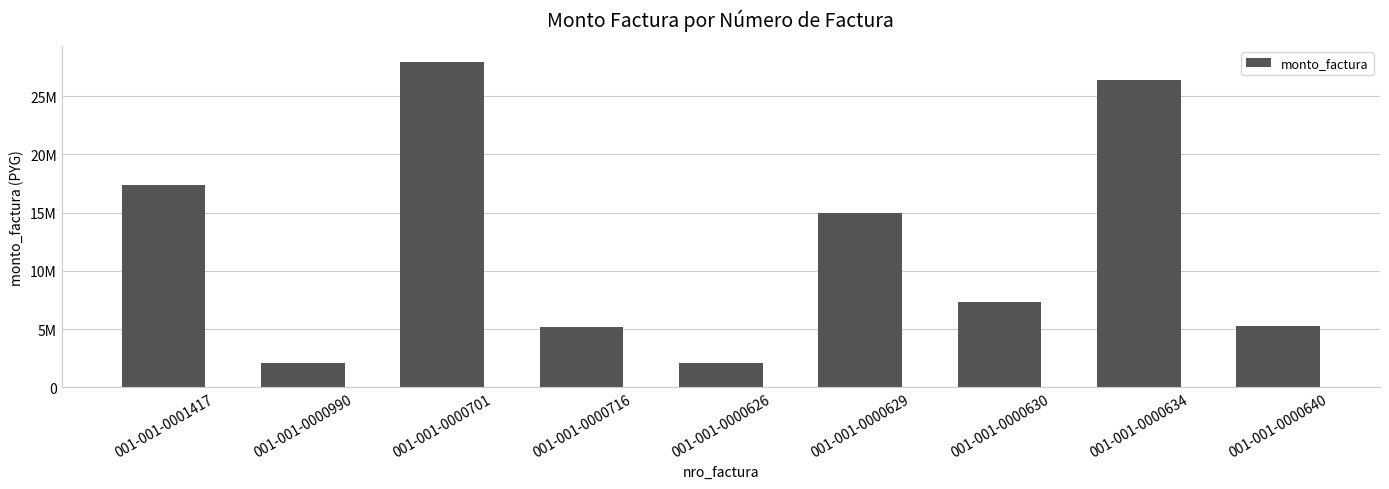

The value at 001-001-0000640 is 1675485. True or false?

False